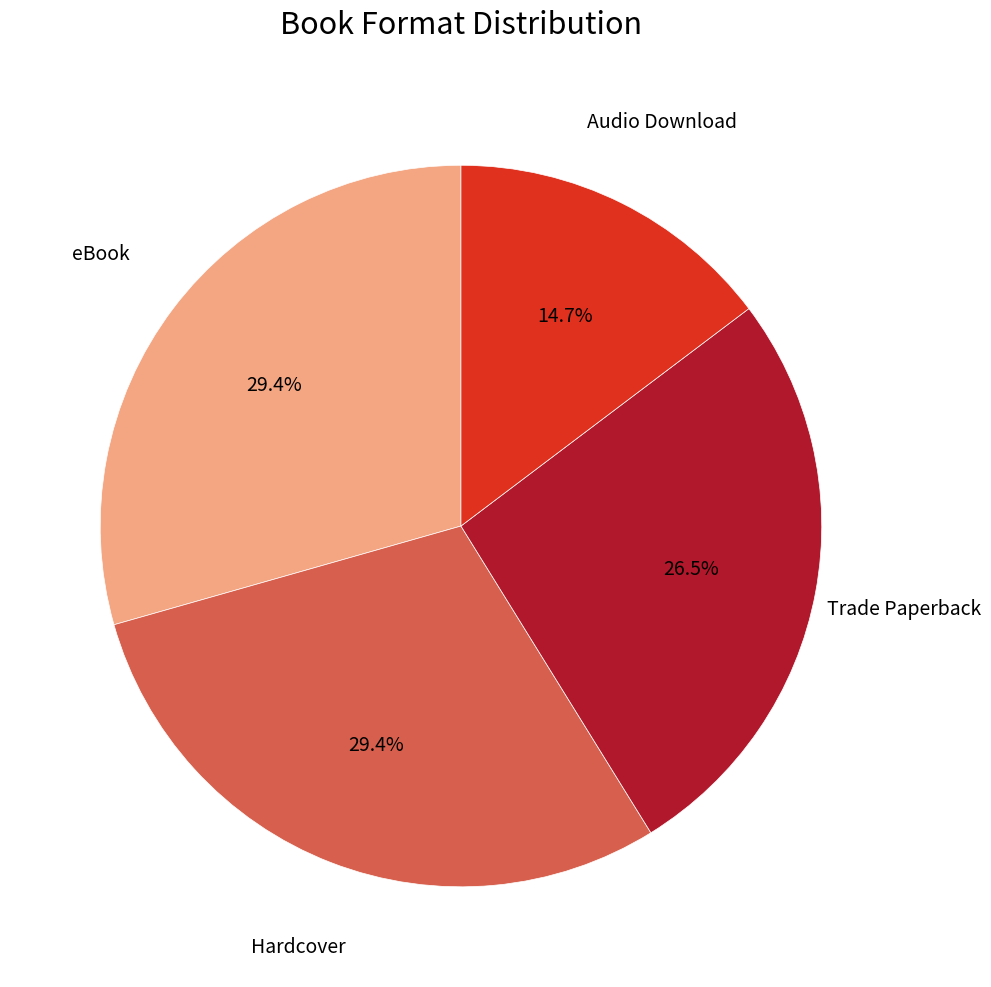

Does any single category account for the majority?

No